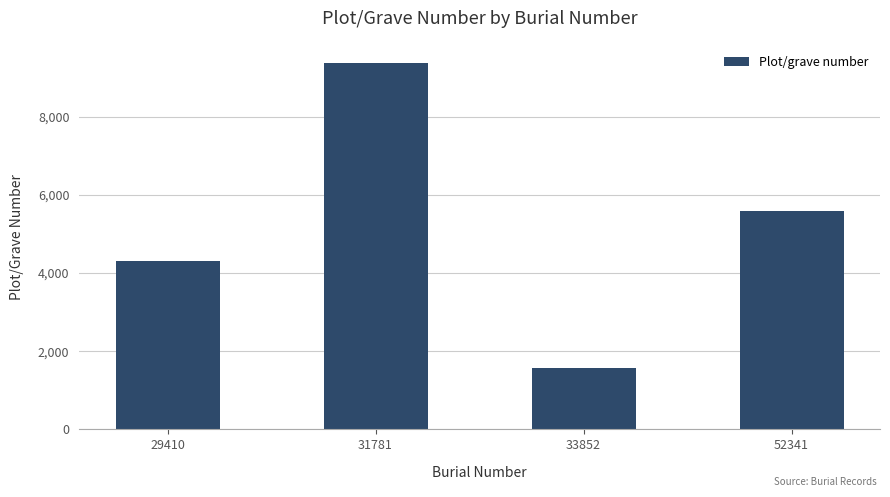

Which category has the lowest value across all series?

33852